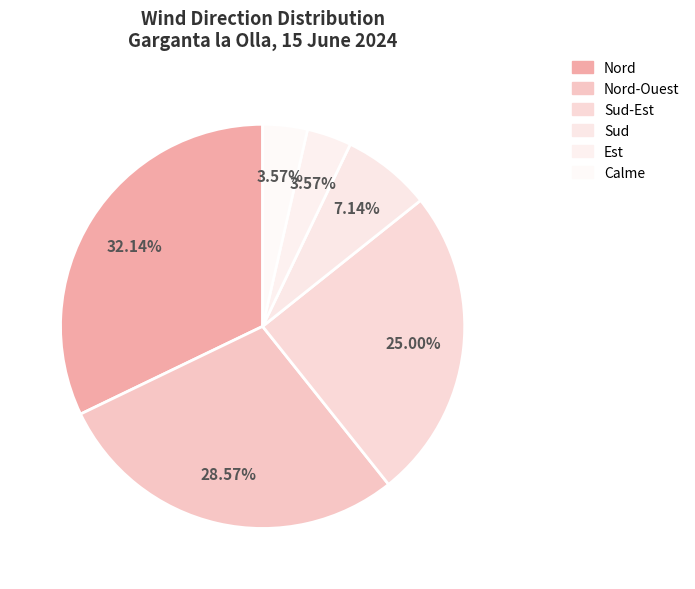

Does Nord represent more than half of the total?

No